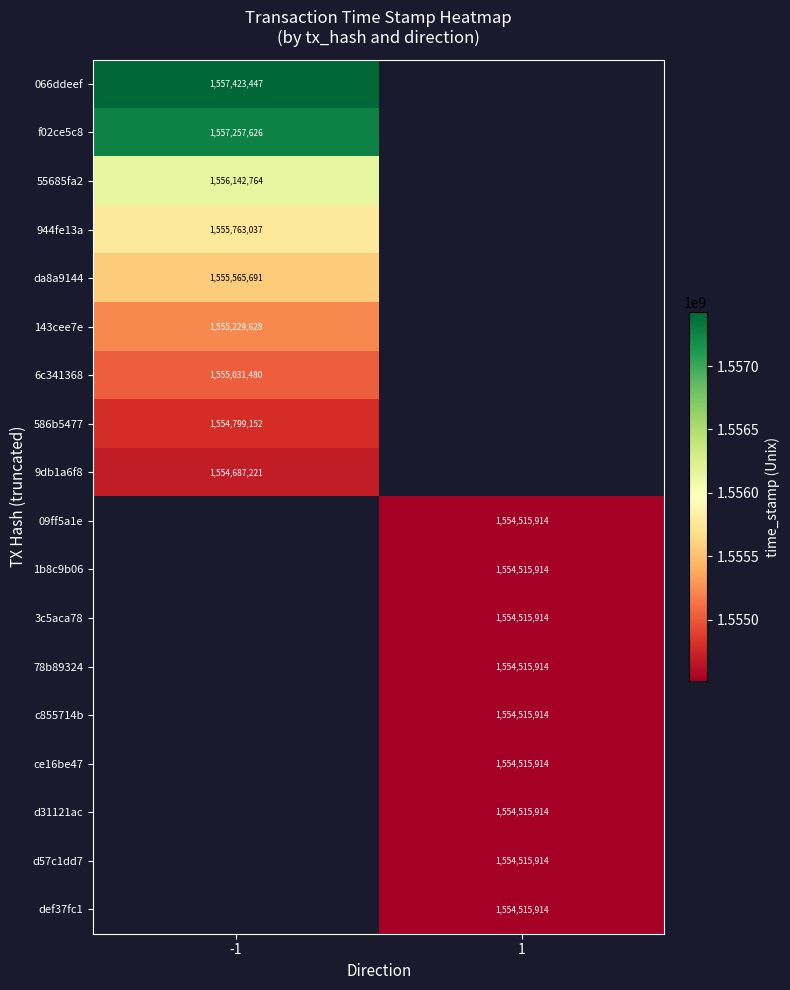

How many categories are shown in the chart?

2